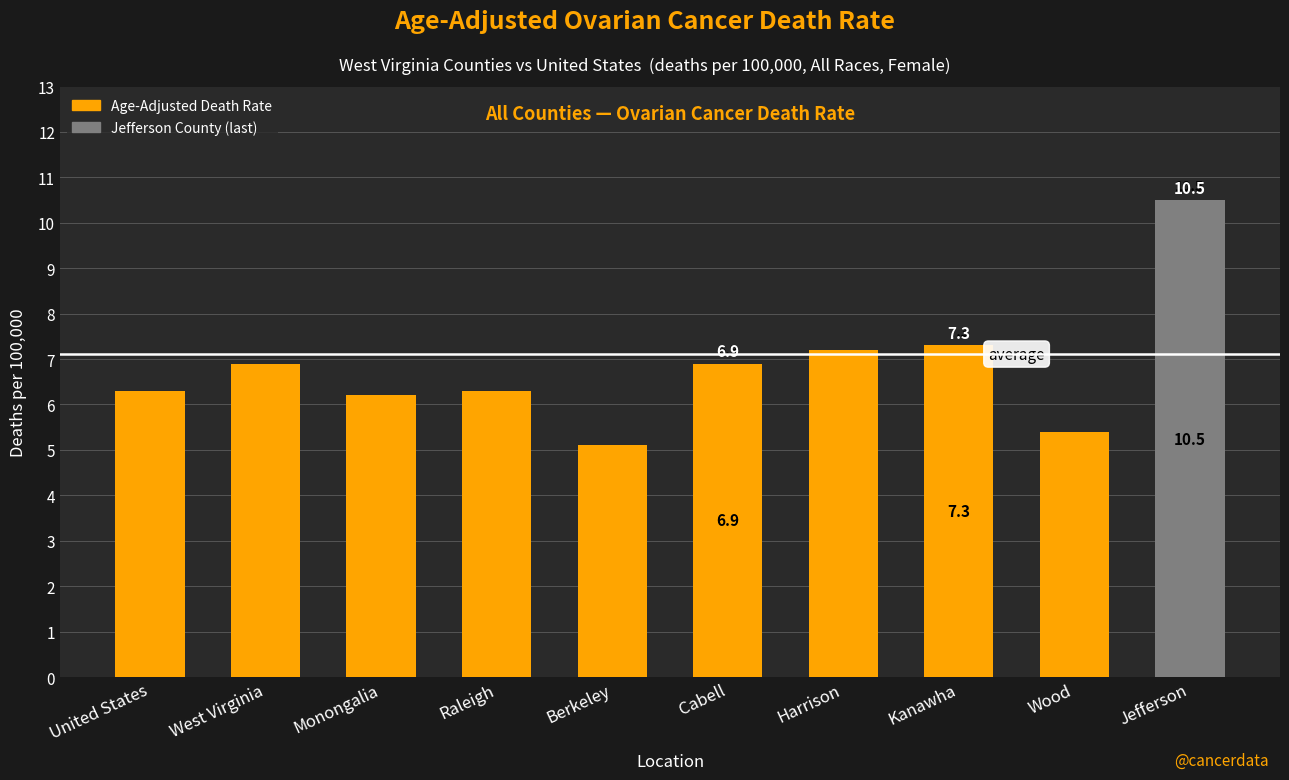

What is the difference between the second highest and minimum values?

2.2